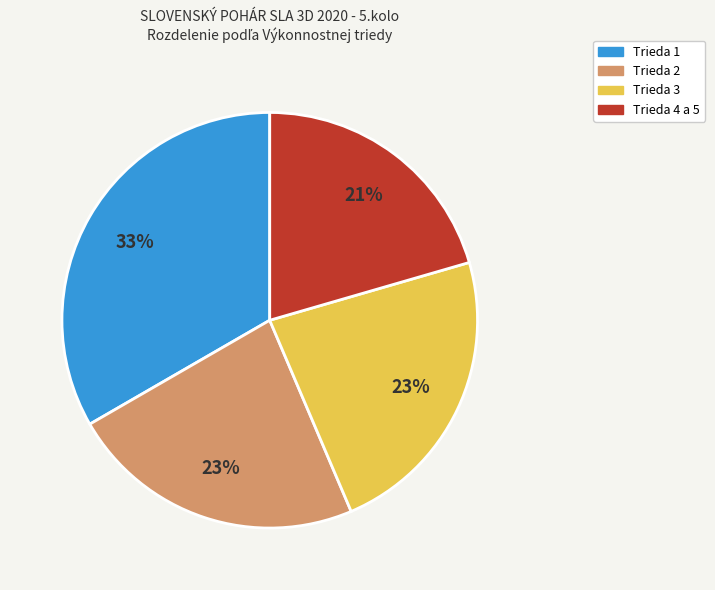

Does any single category account for the majority?

No